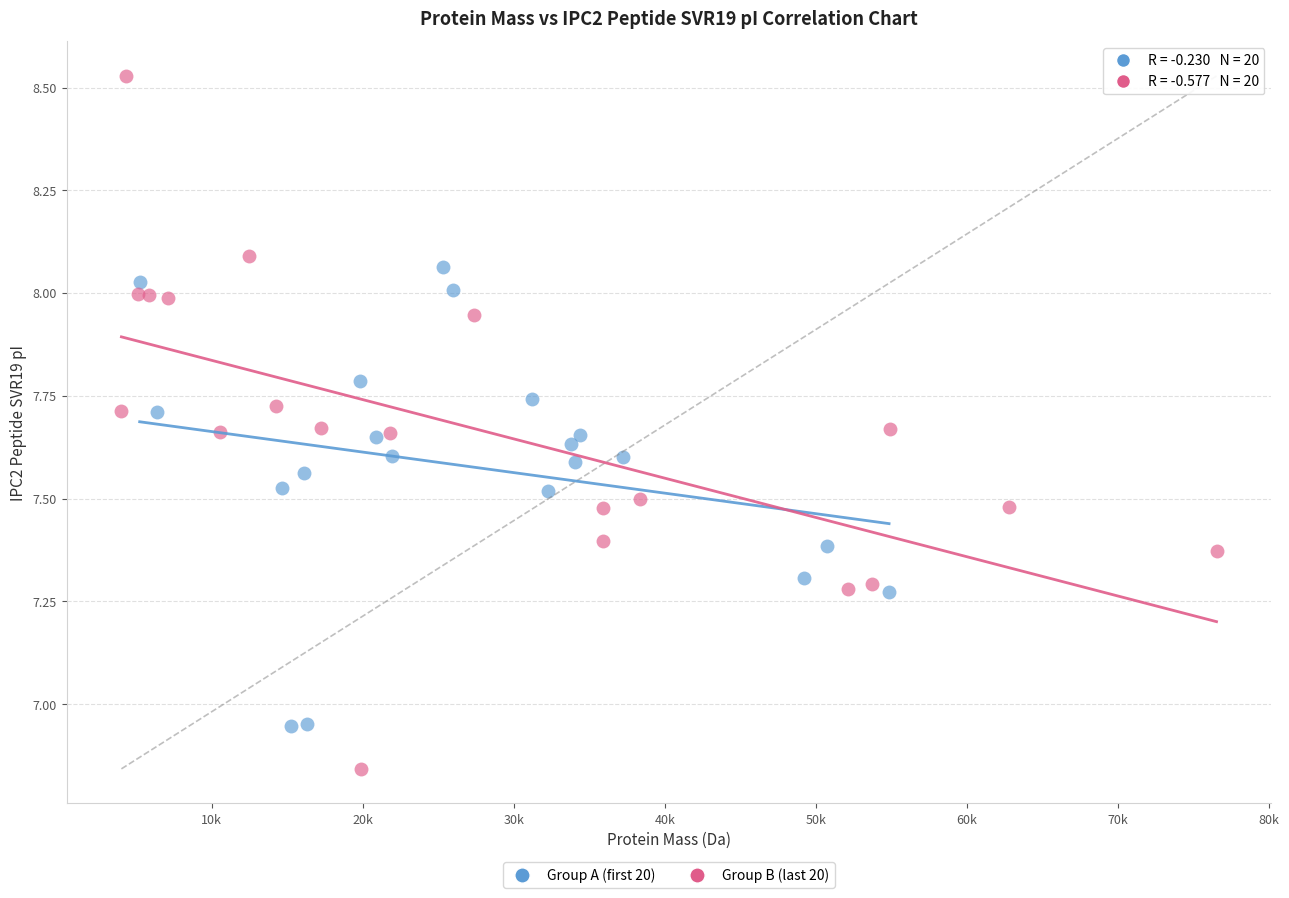

Which series contains the lowest Y value?

Group B (last 20)